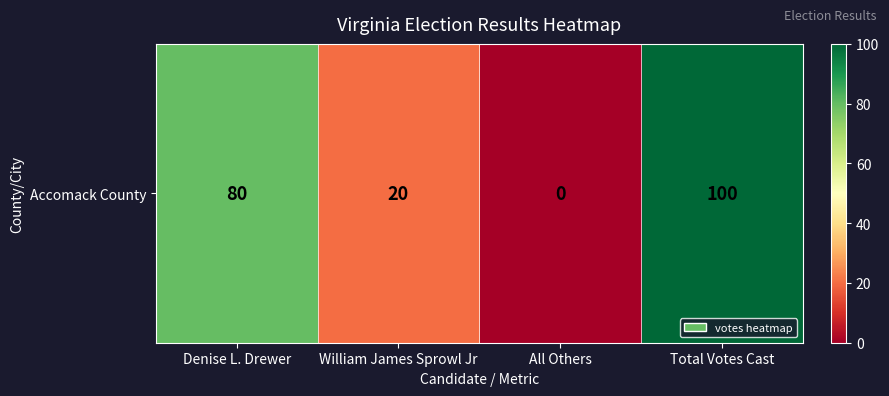

How many categories are shown in the chart?

4